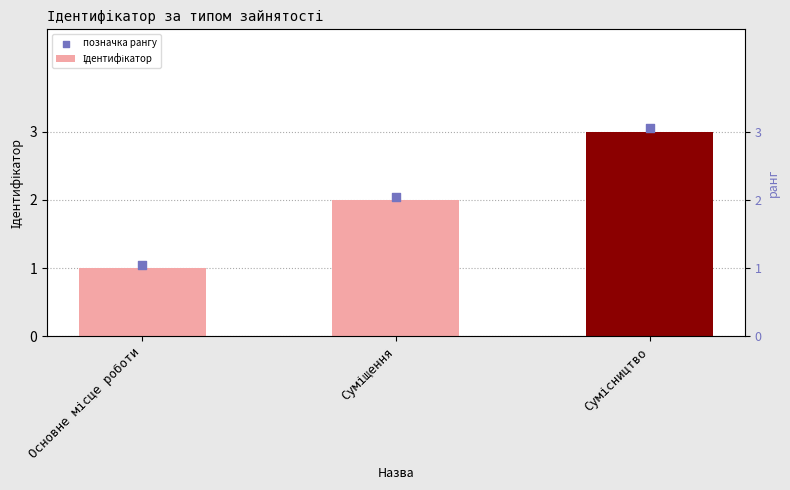

At which category is the sum across all series the highest?

Сумісництво